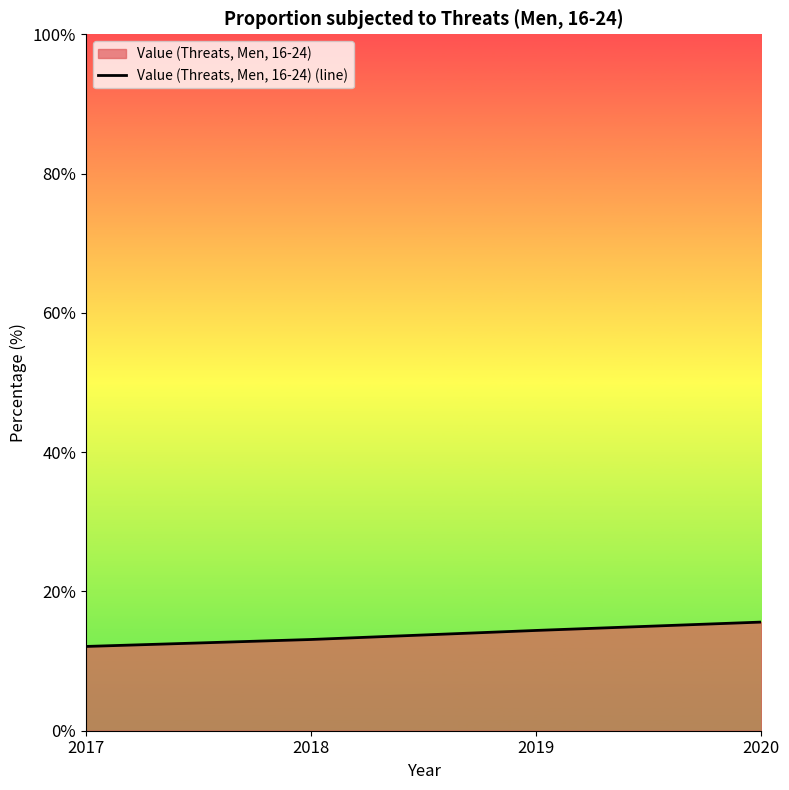

What is the average value?

13.8